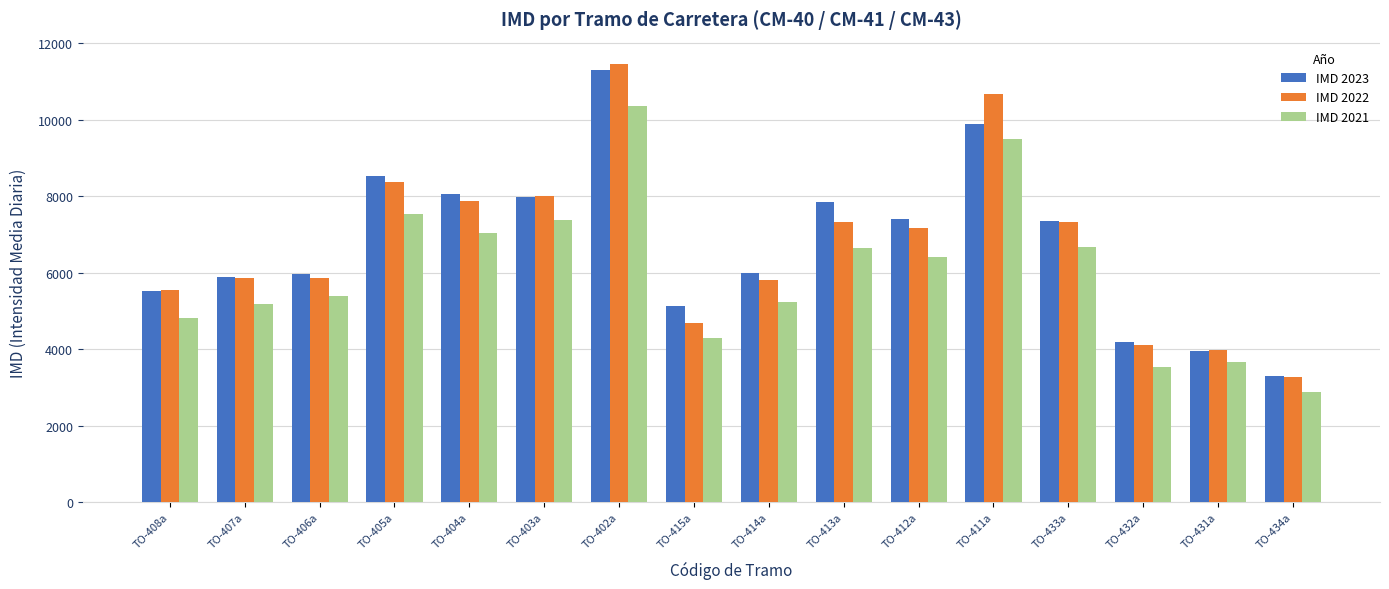

What position from the right is TO-406a?

14